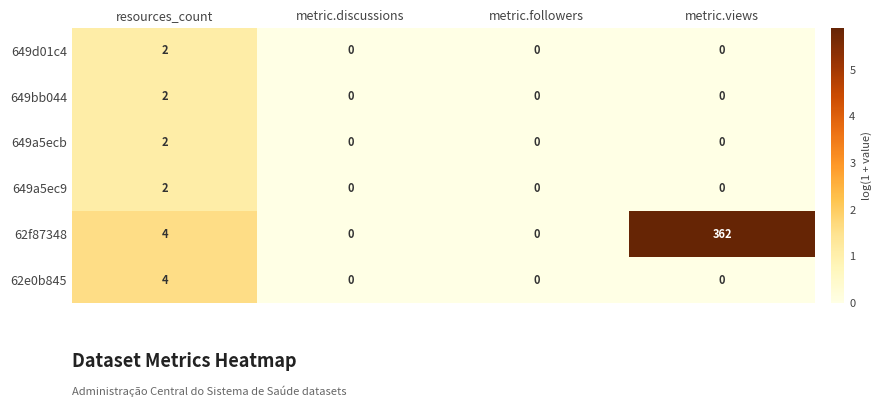

Reading right to left, extract all data points from this chart.

649d01c4: metric.views=0	metric.followers=0	metric.discussions=0	resources_count=2
649bb044: metric.views=0	metric.followers=0	metric.discussions=0	resources_count=2
649a5ecb: metric.views=0	metric.followers=0	metric.discussions=0	resources_count=2
649a5ec9: metric.views=0	metric.followers=0	metric.discussions=0	resources_count=2
62f87348: metric.views=362	metric.followers=0	metric.discussions=0	resources_count=4
62e0b845: metric.views=0	metric.followers=0	metric.discussions=0	resources_count=4